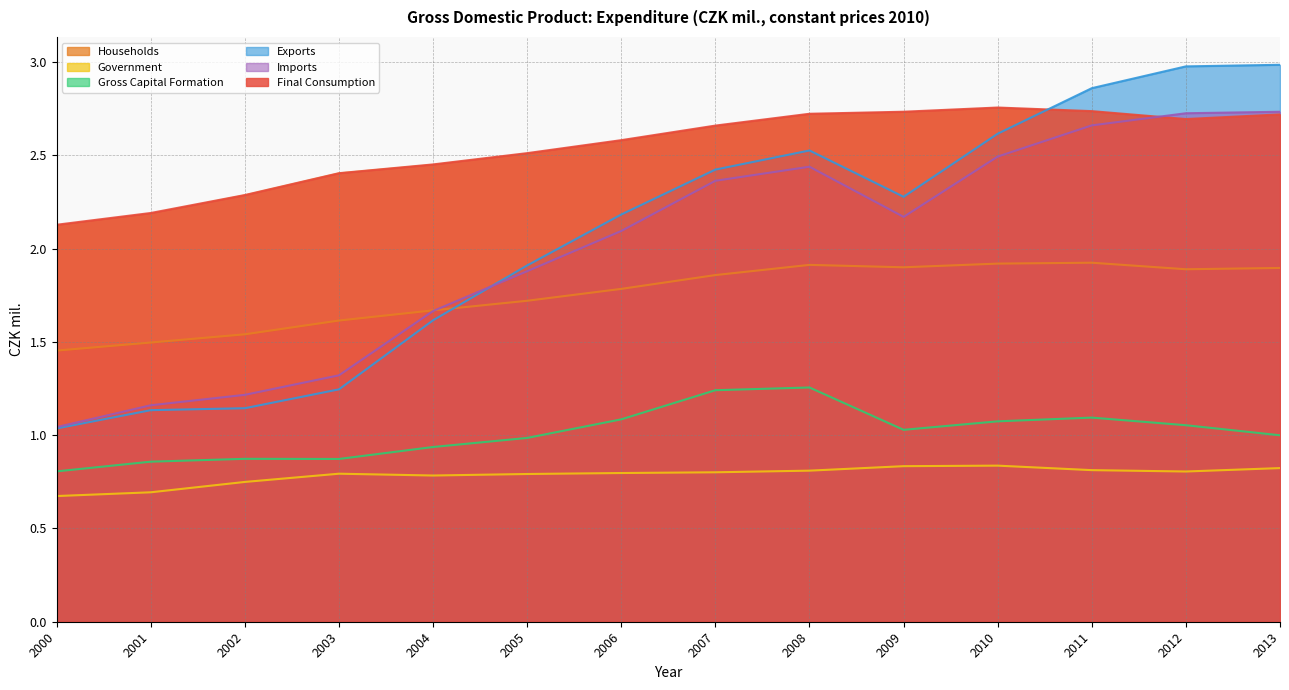

True or false: Government and Final Consumption intersect in this chart.

False